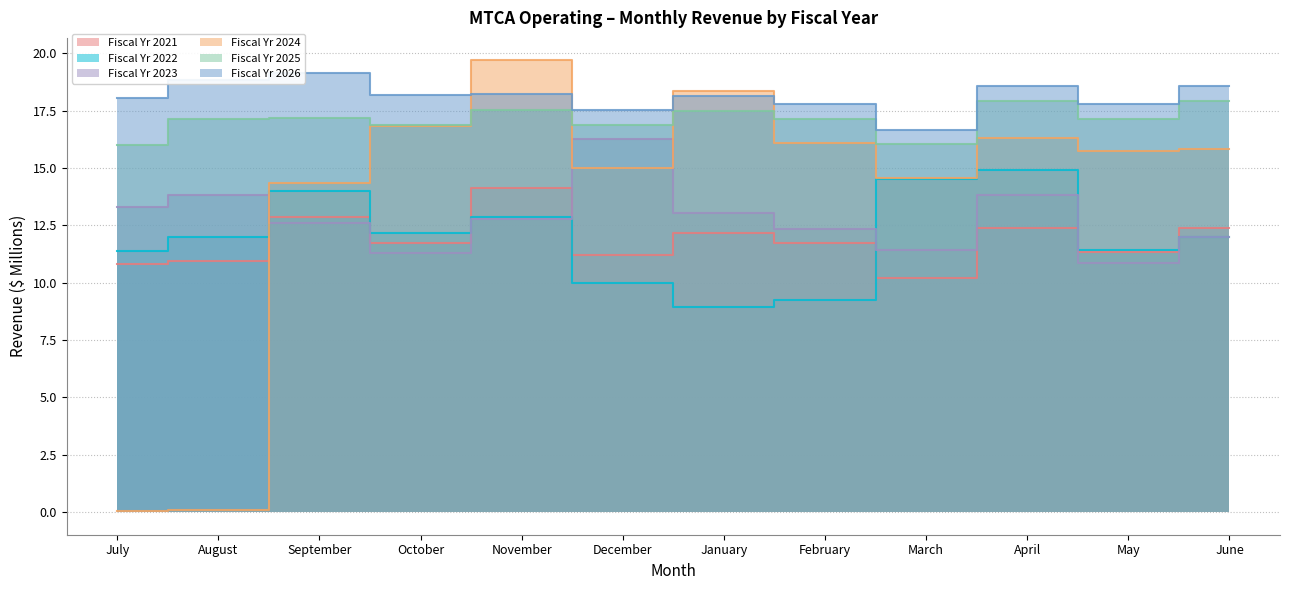

The Fiscal Yr 2024 series shows 15.0 at December. True or false?

True